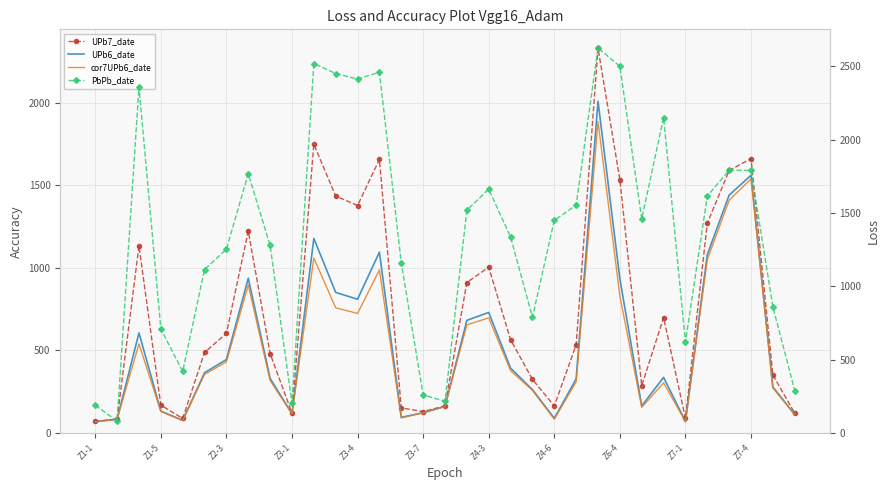

Reading left to right, extract all data points from this chart.

UPb7_date: 71.9	84.1	1133.0	169.0	88.4	488.0	603.0	1222.0	481.0	120.4	1748.0	1434.0	1377.0	1656.0	152.0	130.3	164.7	911.0	1004.0	565.0	325.0	164.0	534.0	2330.0	1533.0	287.0	699.0	89.0	1270.0	1589.0	1661.0	351.0	120.0
UPb6_date: 68.3	84.2	606.0	133.4	76.6	365.0	445.0	937.0	331.0	116.3	1178.0	851.0	810.0	1095.0	95.4	123.0	161.1	682.0	730.0	393.0	263.0	89.3	328.0	2008.0	933.0	164.3	337.0	70.3	1080.0	1440.0	1560.0	279.0	112.0
cor7UPb6_date: 68.1	84.2	540.0	131.0	75.9	355.0	431.0	896.0	318.0	116.0	1059.0	758.0	724.0	987.0	91.8	122.6	160.8	655.0	697.0	378.0	258.5	84.4	310.0	1885.0	829.0	155.6	304.0	69.1	1050.0	1409.0	1538.0	273.0	111.0
PbPb_date: 190.0	81.0	2360.0	710.0	420.0	1115.0	1254.0	1768.0	1279.0	202.0	2519.0	2451.0	2413.0	2460.0	1160.0	260.0	217.0	1519.0	1663.0	1336.0	790.0	1450.0	1554.0	2625.0	2500.0	1460.0	2150.0	621.0	1616.0	1792.0	1790.0	860.0	290.0